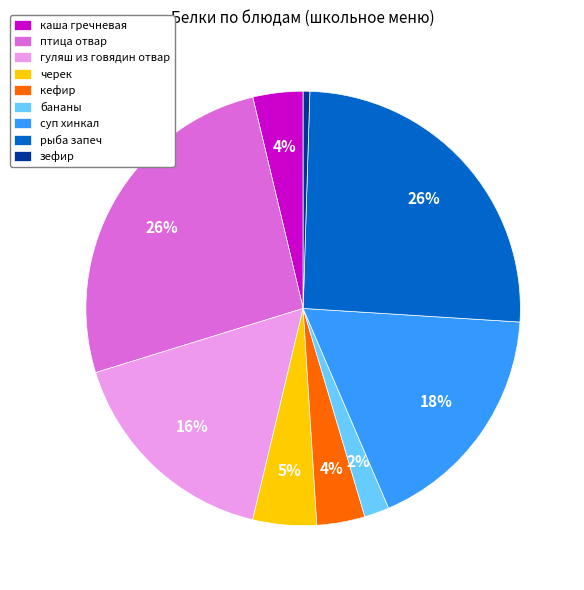

To the nearest percent, what percentage of the pie is бананы?

2%